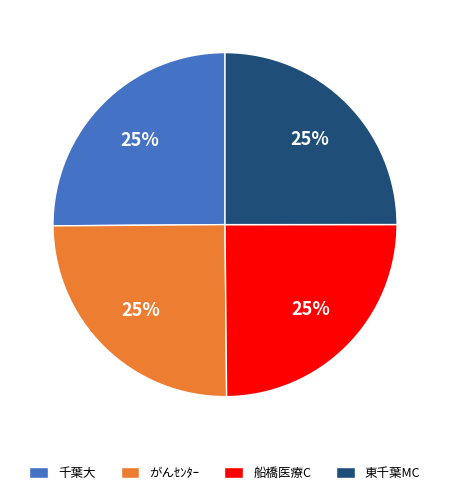

To the nearest percent, what is the combined percentage of 船橋医療C and 千葉大?

50%